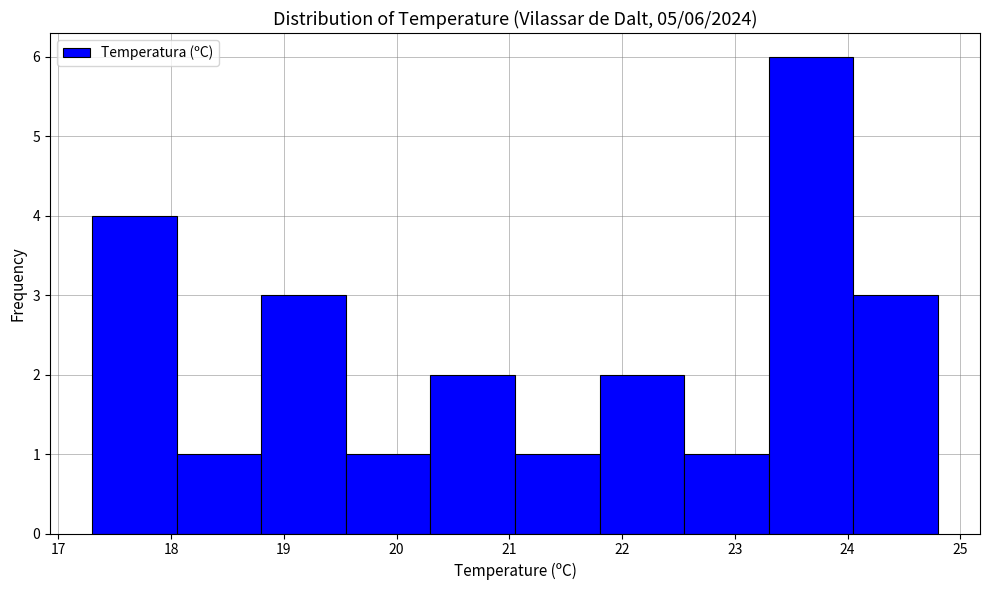

Which range on the x-axis has the tallest bar?

23.30 to 24.05